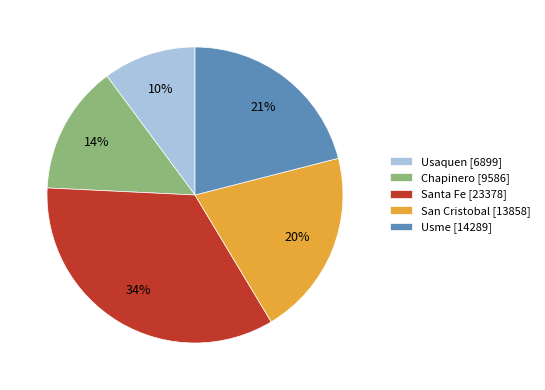

To the nearest percent, what is the difference between the largest and smallest slice percentages?

24%